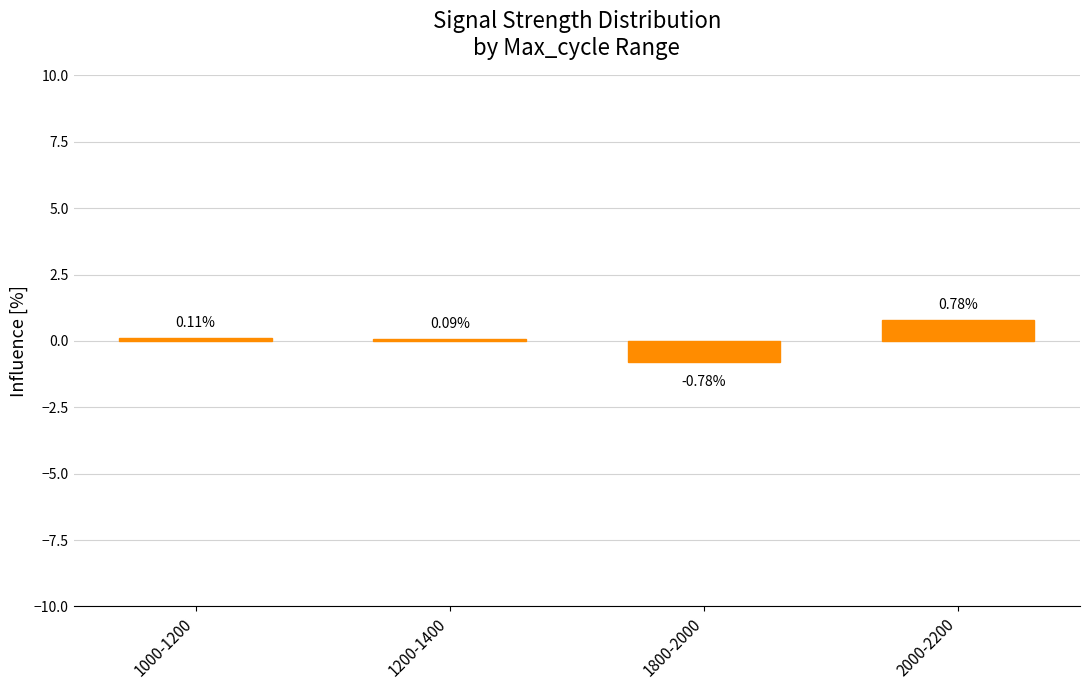

At which category does the chart reach its peak across all series?

2000-2200